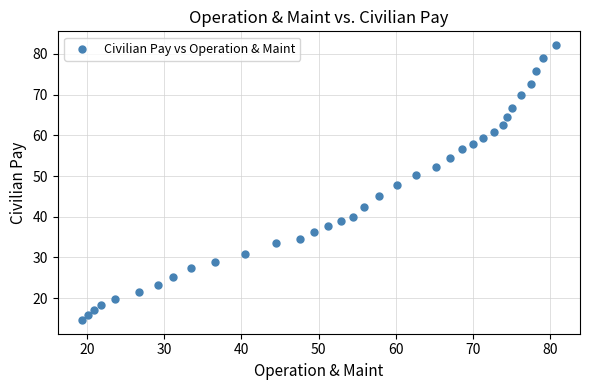

What is the range of Y values (max minus min)?

67.6